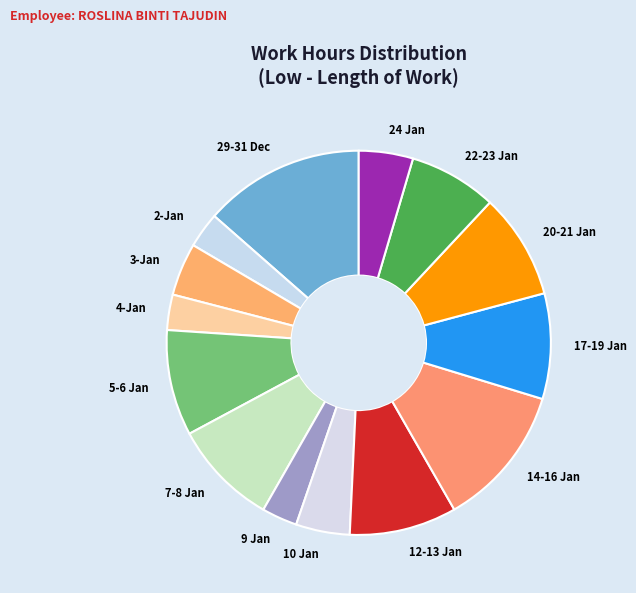

How many slices are in this pie chart?

14